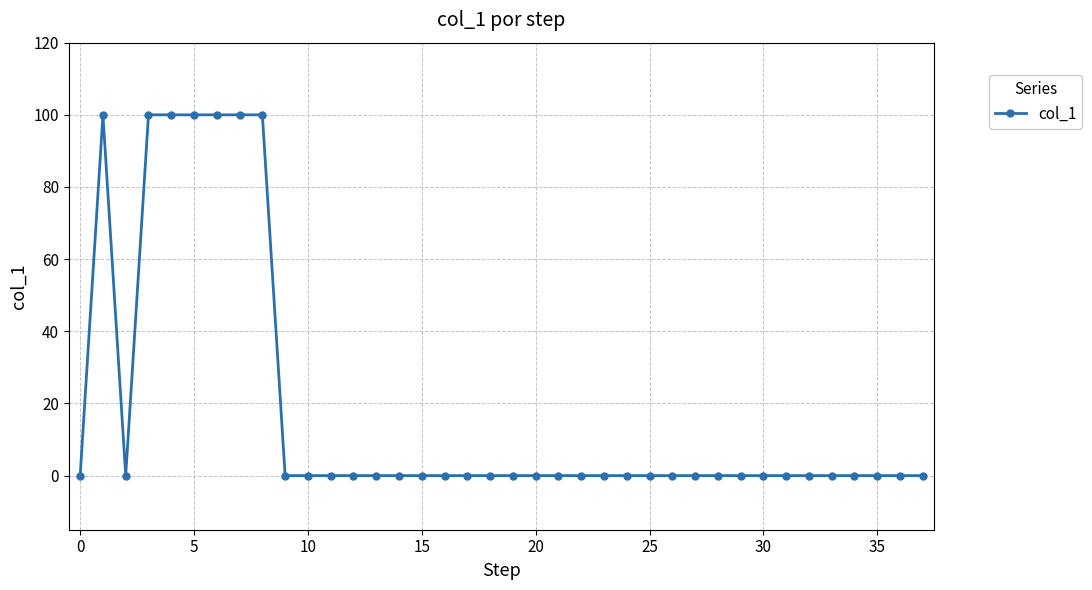

What is the difference between the second highest and minimum values?

100